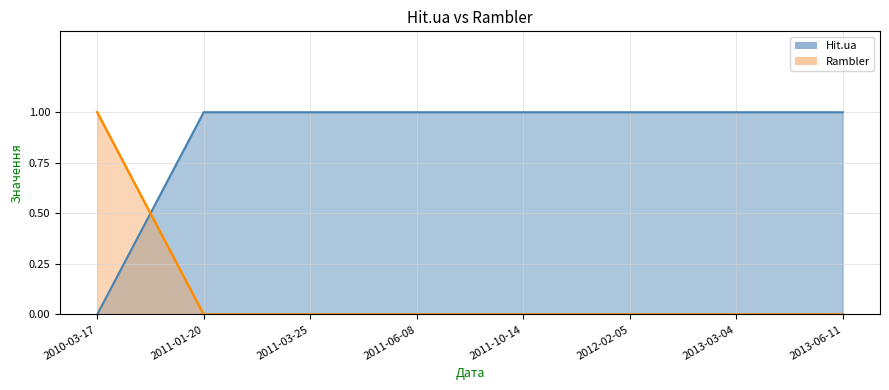

How many positive values does the Hit.ua series have?

7